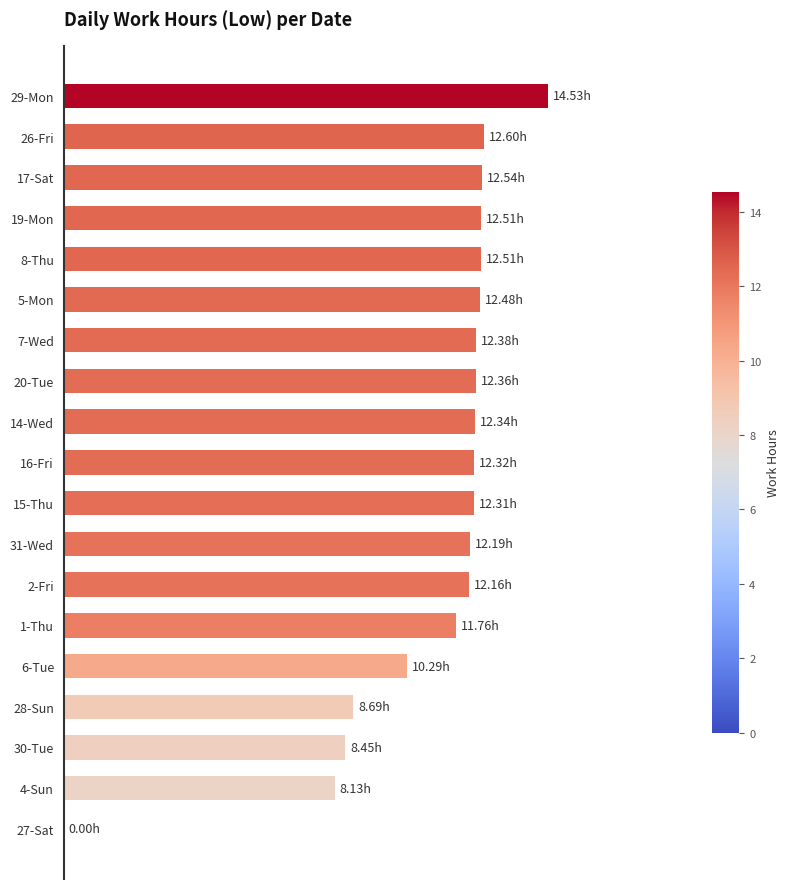

How many positive values are there?

18